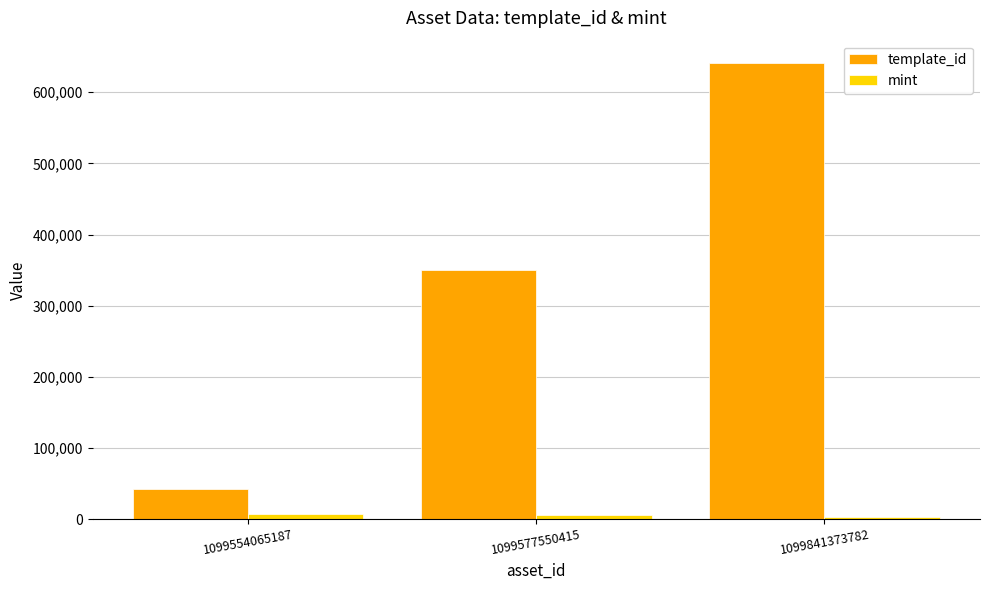

The value of template_id at 1099577550415 is 463947. True or false?

False